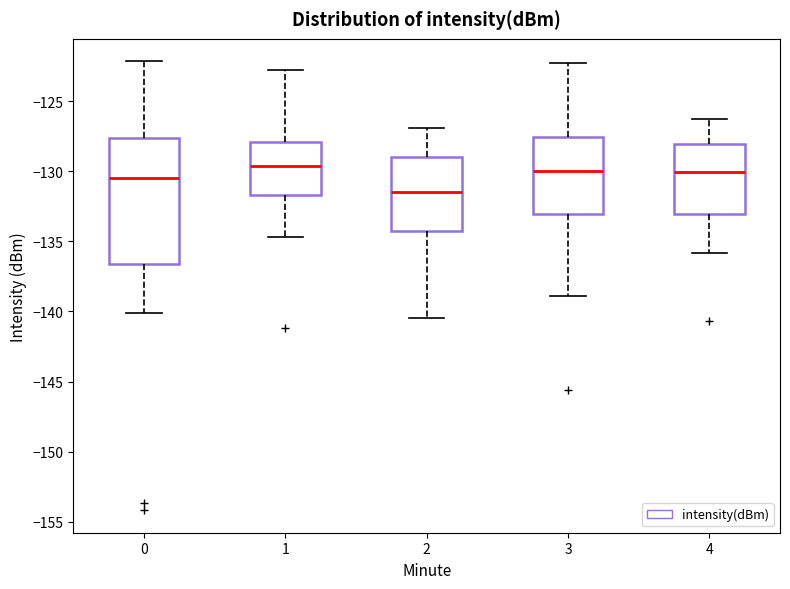

Comparing the boxes themselves (not the whiskers), which one is the tallest?

0